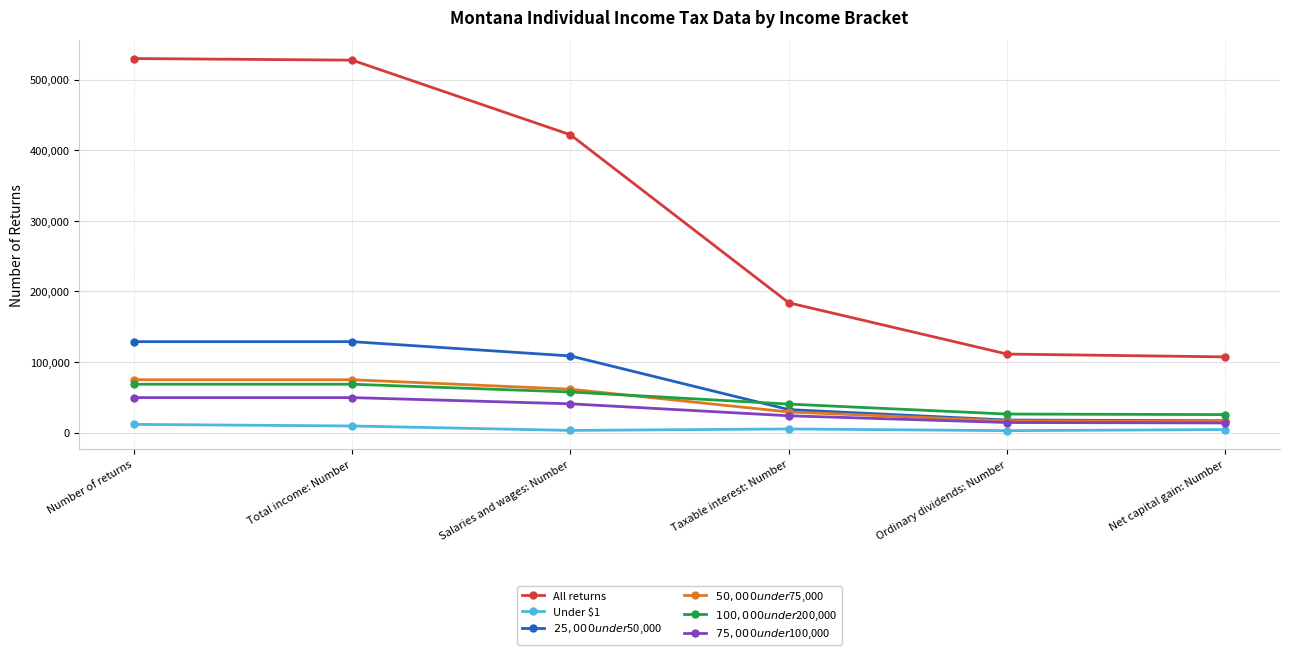

What are all the series names shown in the legend?

All returns, Under $1, $25,000 under $50,000, $50,000 under $75,000, $100,000 under $200,000, $75,000 under $100,000